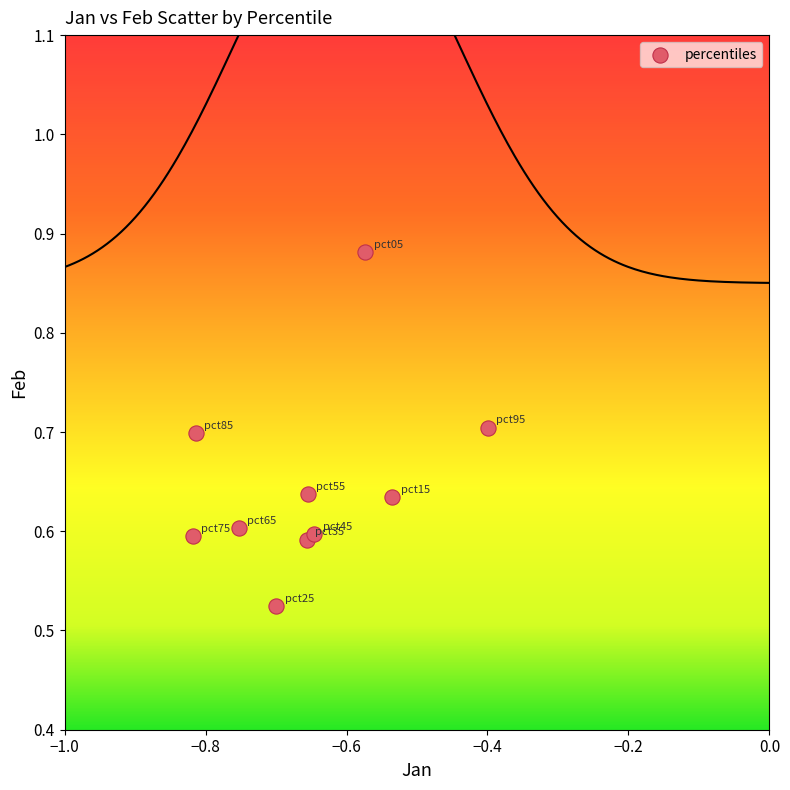

What is the average X value?

-0.7